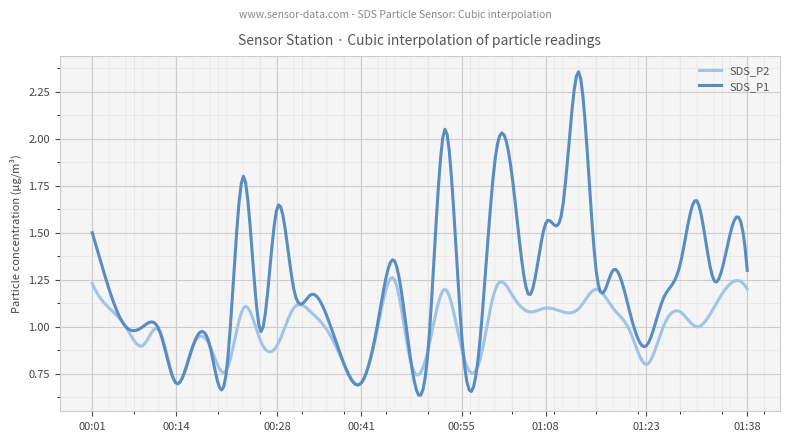

Which series has the largest total across all categories?

SDS_P1